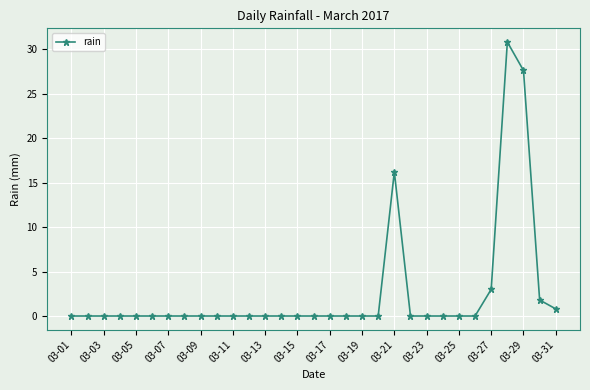

True or false: the data has more than 1 interior local peaks.

True